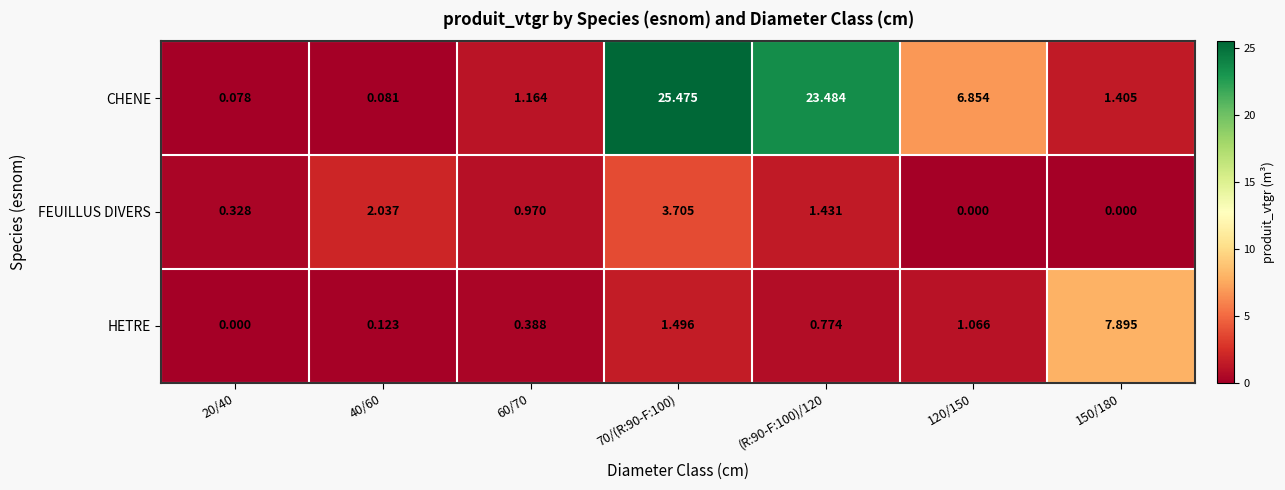

At which category is the sum across all series the highest?

70/(R:90-F:100)